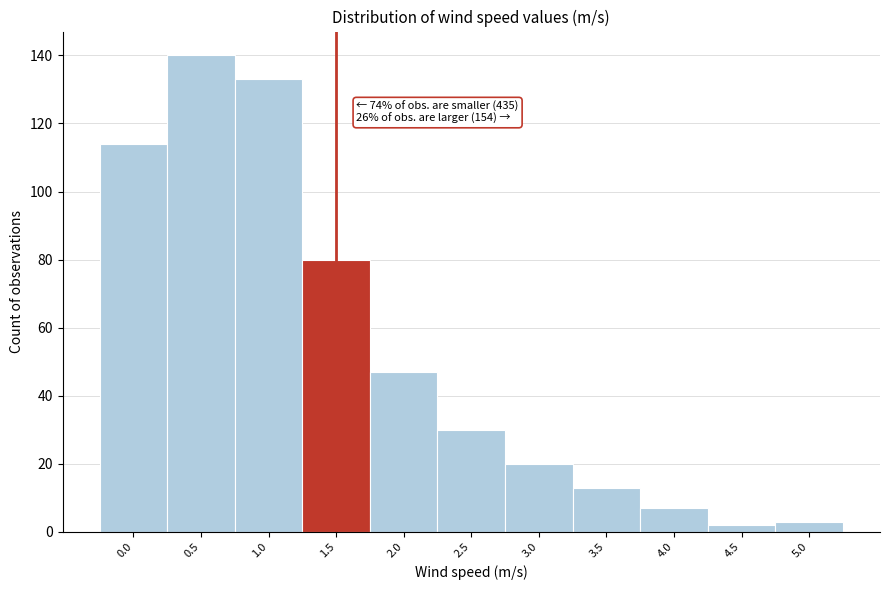

Reading left to right, what are all the values shown in this chart?

0.0=114	0.5=140	1.0=133	1.5=80	2.0=47	2.5=30	3.0=20	3.5=13	4.0=7	4.5=2	5.0=3